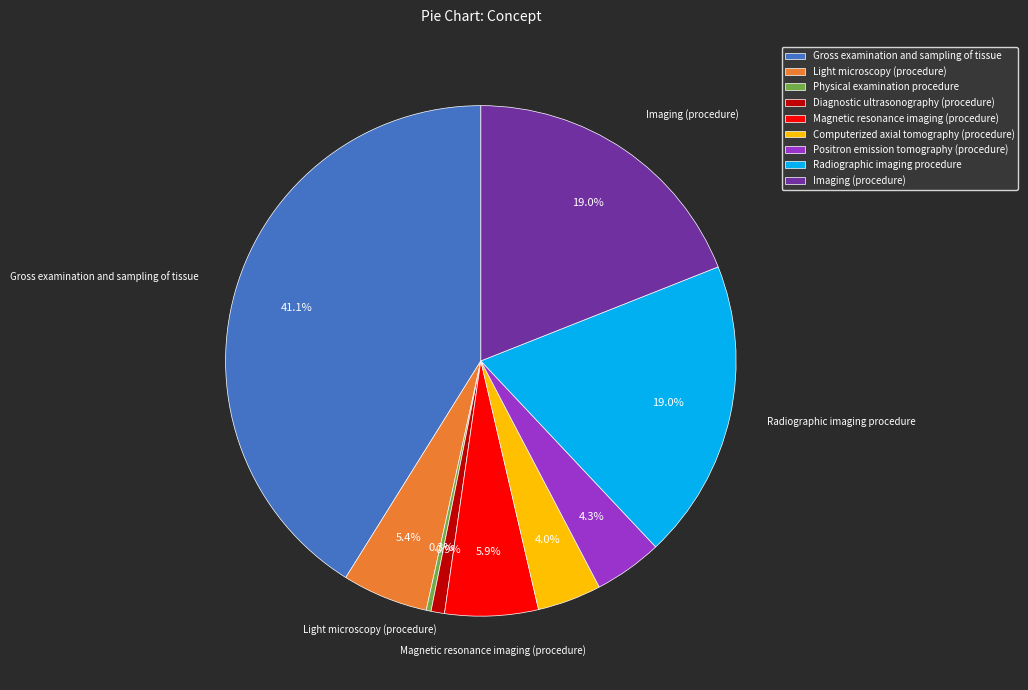

What percentage is the Computerized axial tomography (procedure) slice, to the nearest percent?

4%